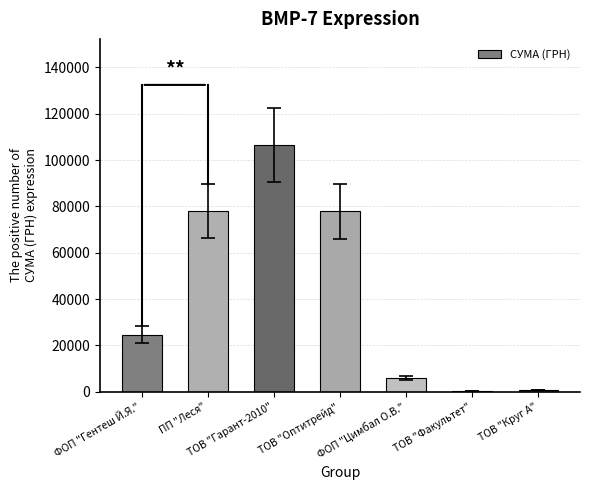

What value does the data have at ТОВ "Оптитрейд"?

77813.3